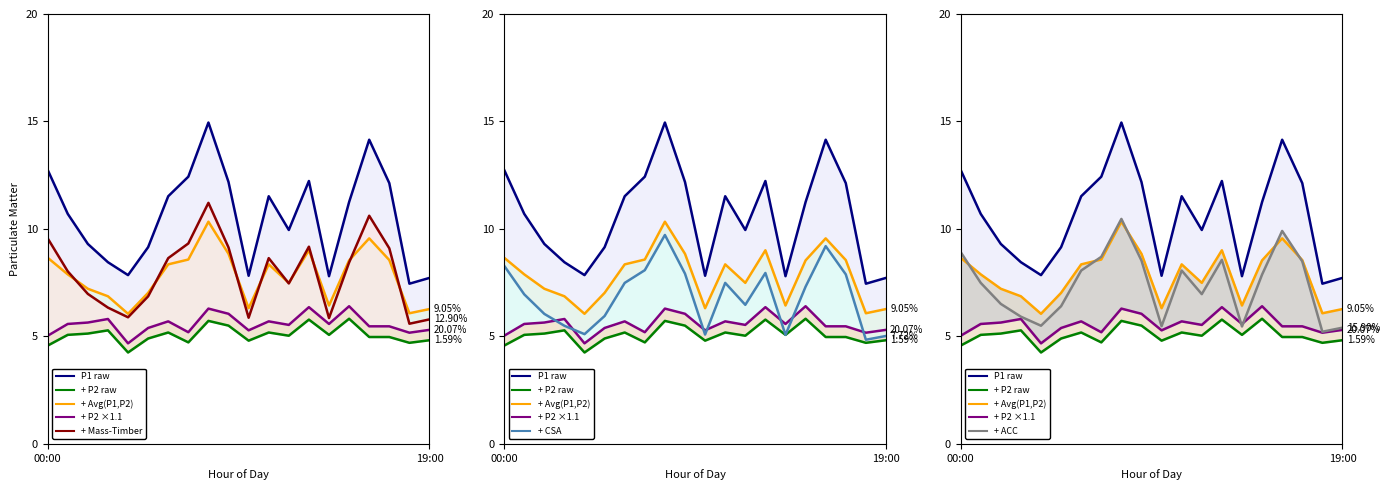

Is it true that P2 (PM2.5) equals 4.8 at 19:00?

True